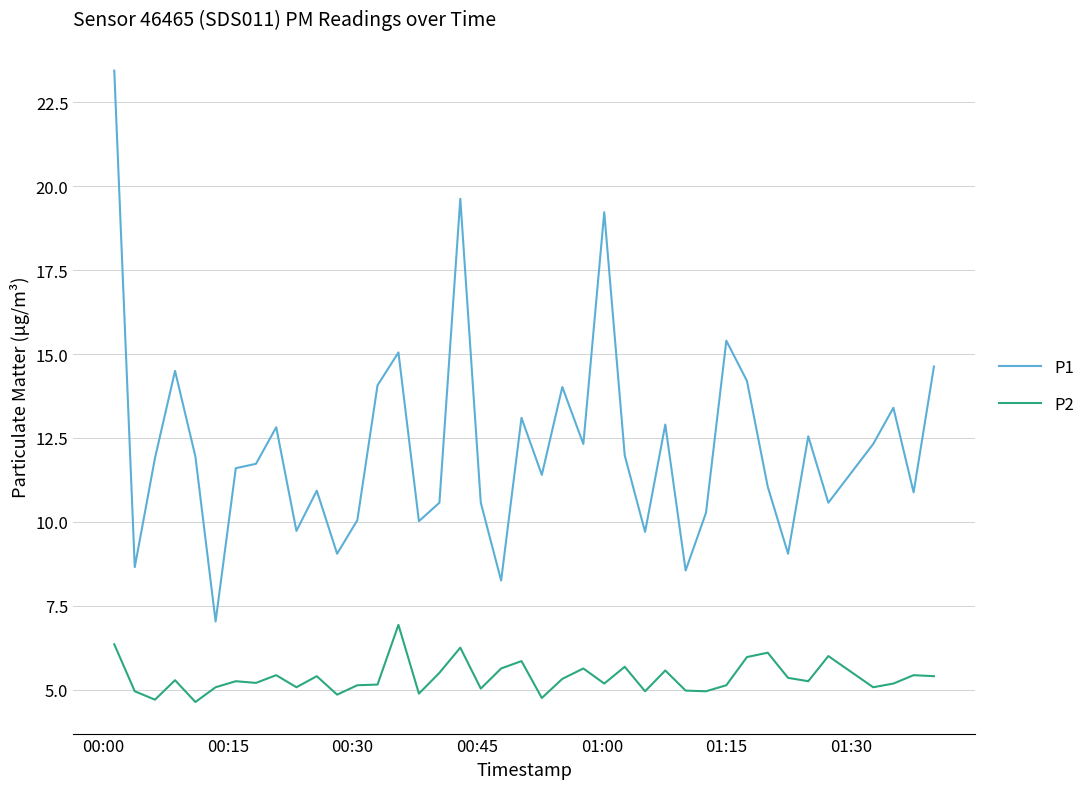

Which series has the largest total across all categories?

P1